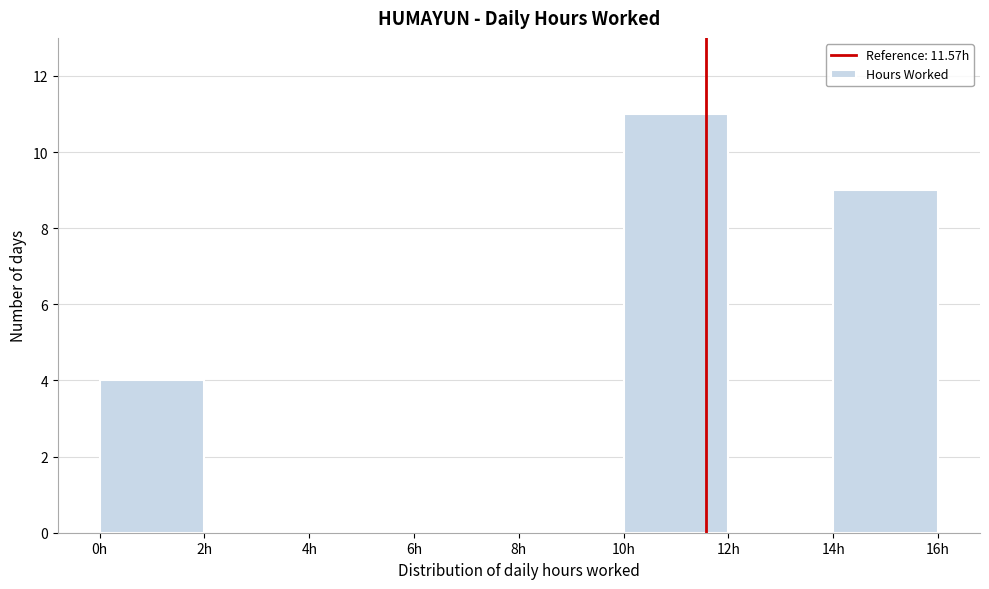

Which range on the x-axis has the tallest bar?

10 to 12